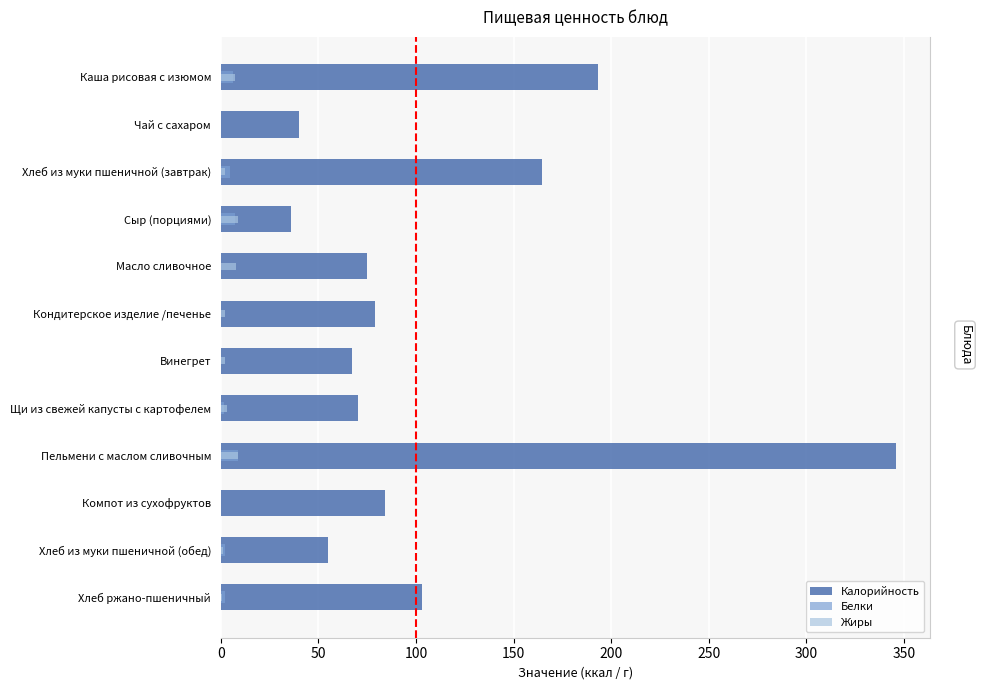

Does the chart contain any negative values?

No